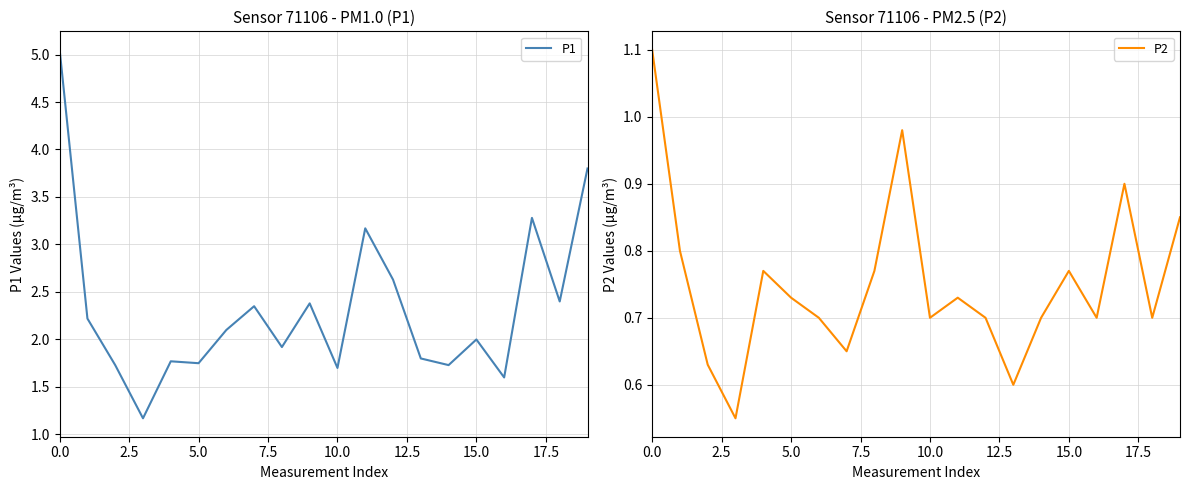

What is the sum of all P2 values?

15.0